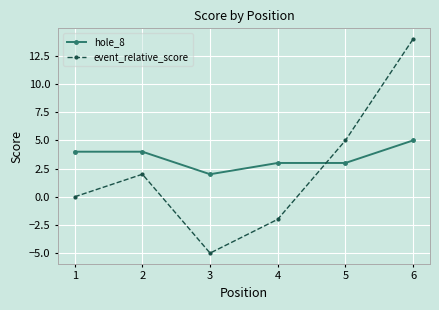

Is the value of hole_8 at 6 greater than the value of event_relative_score at 6?

No